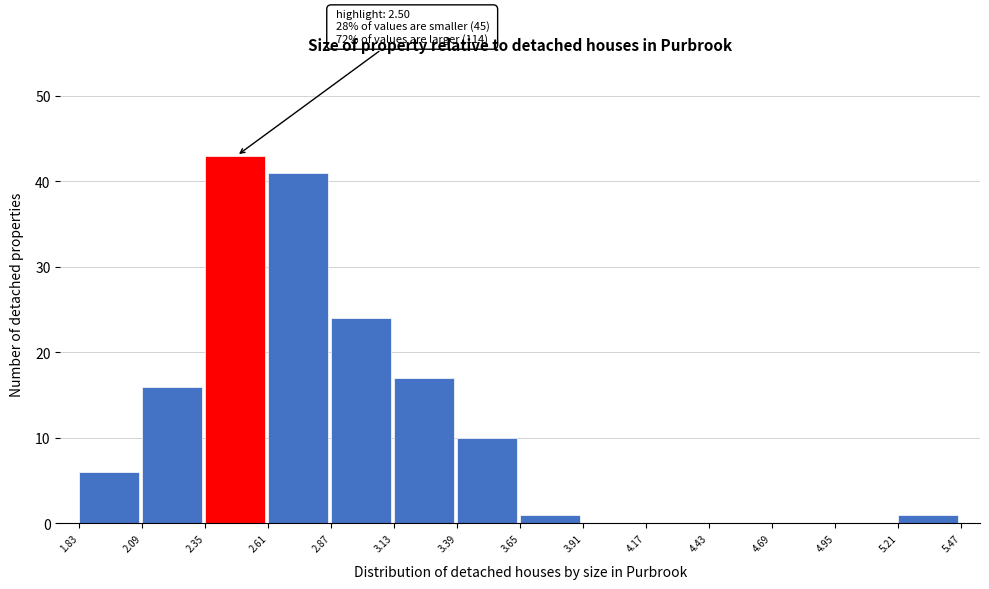

Over which range of the x-axis is the bar tallest?

2.35 to 2.61